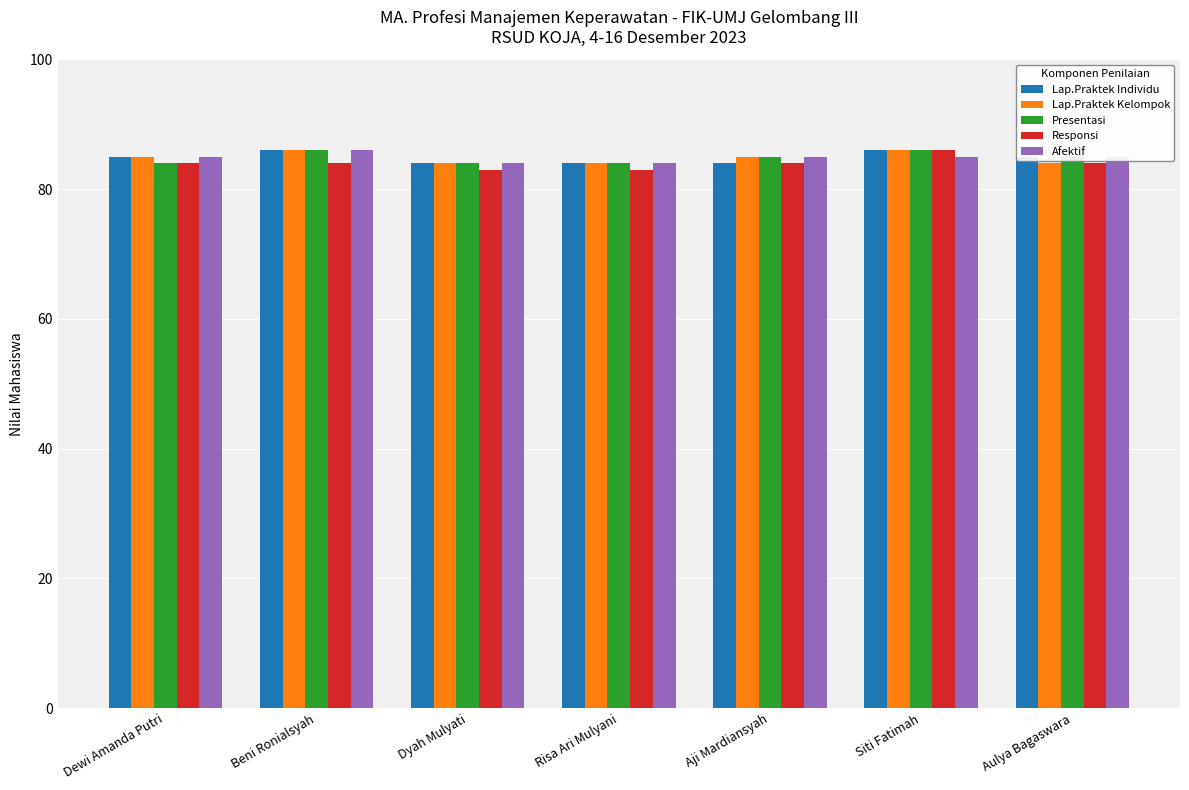

What is the spread (max minus min) of values at Risa Ari Mulyani?

1